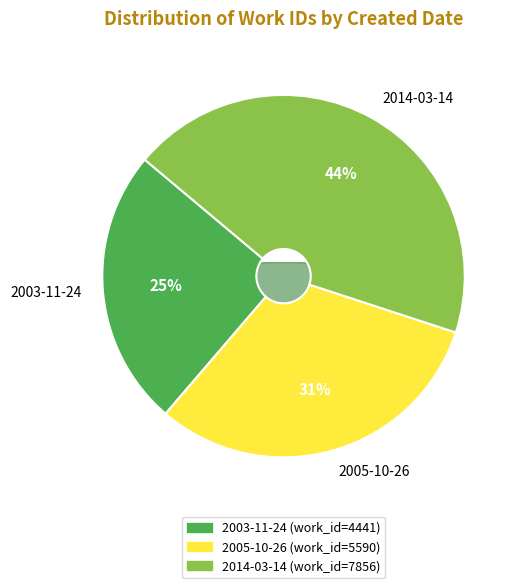

To the nearest percent, what is the average slice percentage?

33%